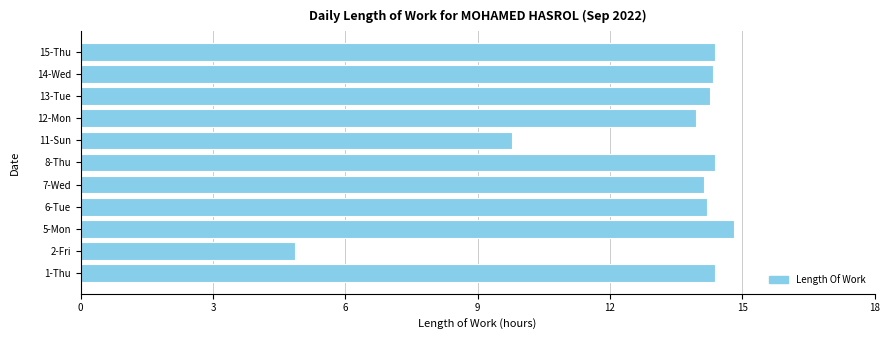

The value at 6-Tue is 14.2. True or false?

True